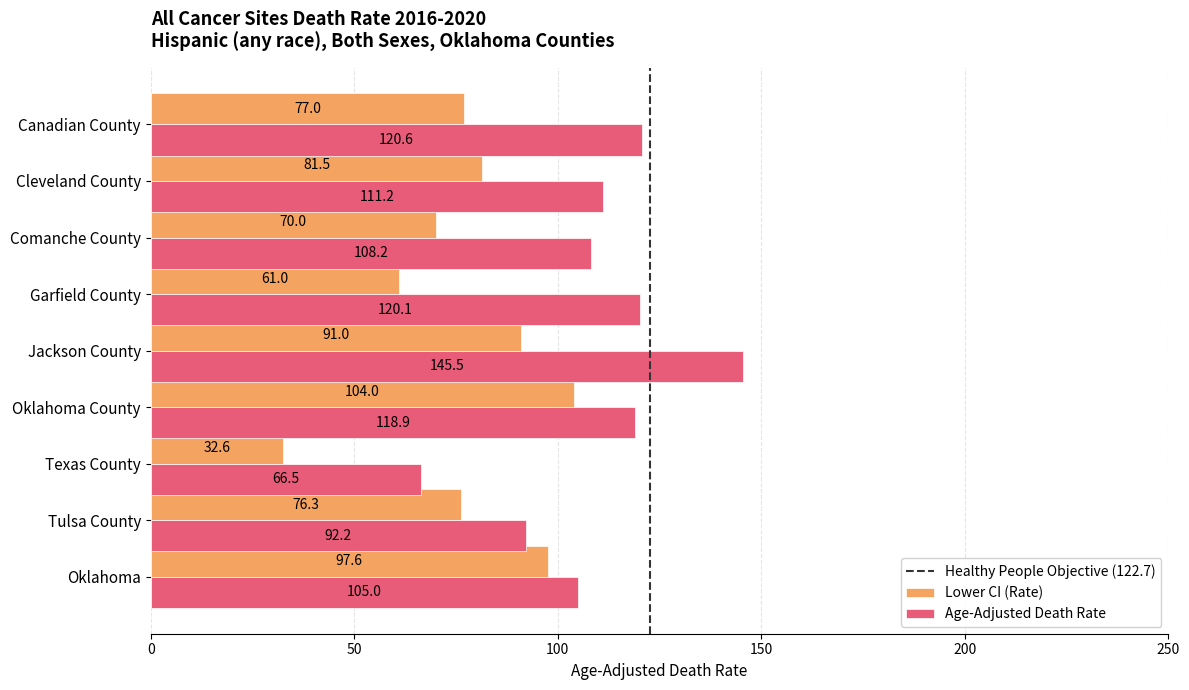

What is the minimum value shown in the chart?

32.6